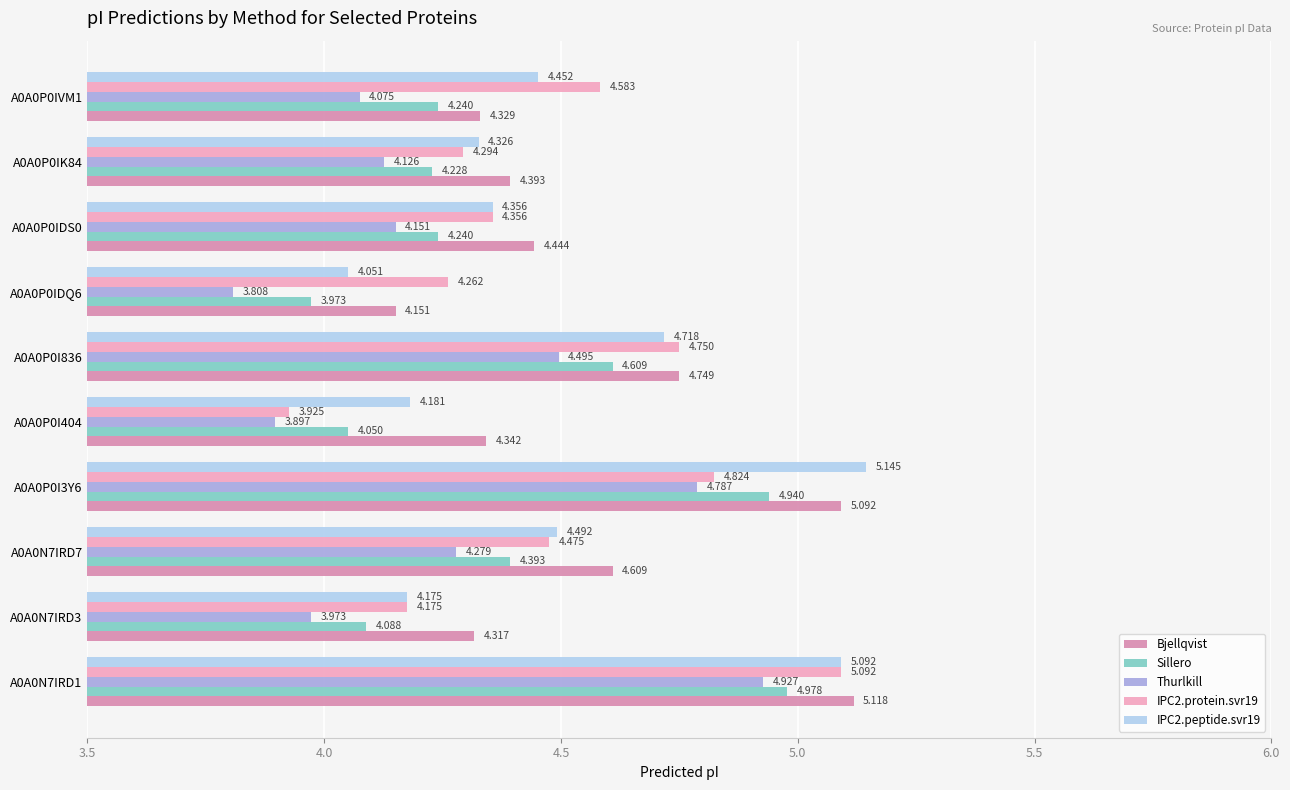

Is the value of Thurlkill at A0A0N7IRD7 greater than the value of Bjellqvist at A0A0P0I3Y6?

No